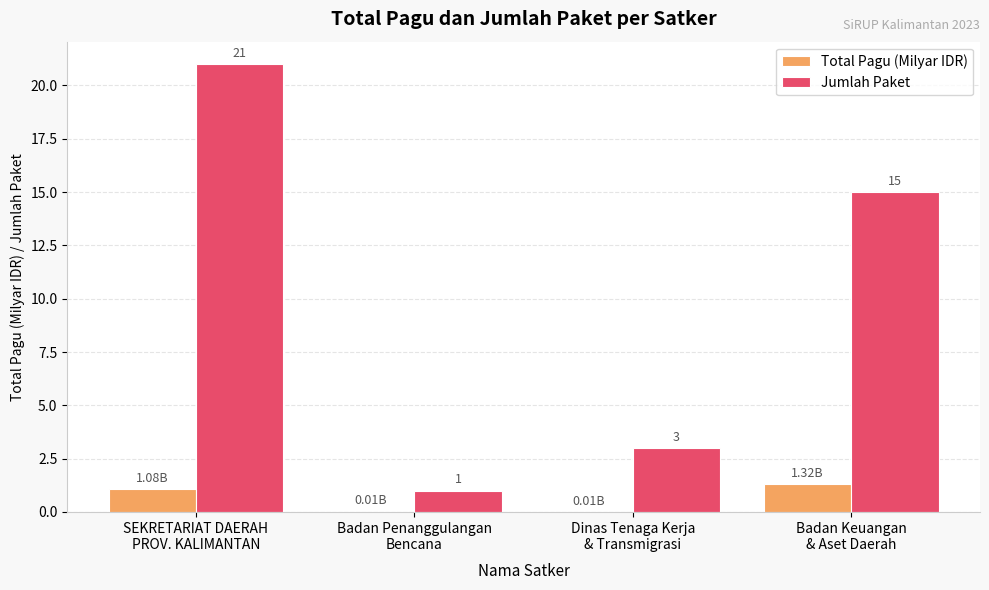

Which series has the largest total across all categories?

Jumlah Paket